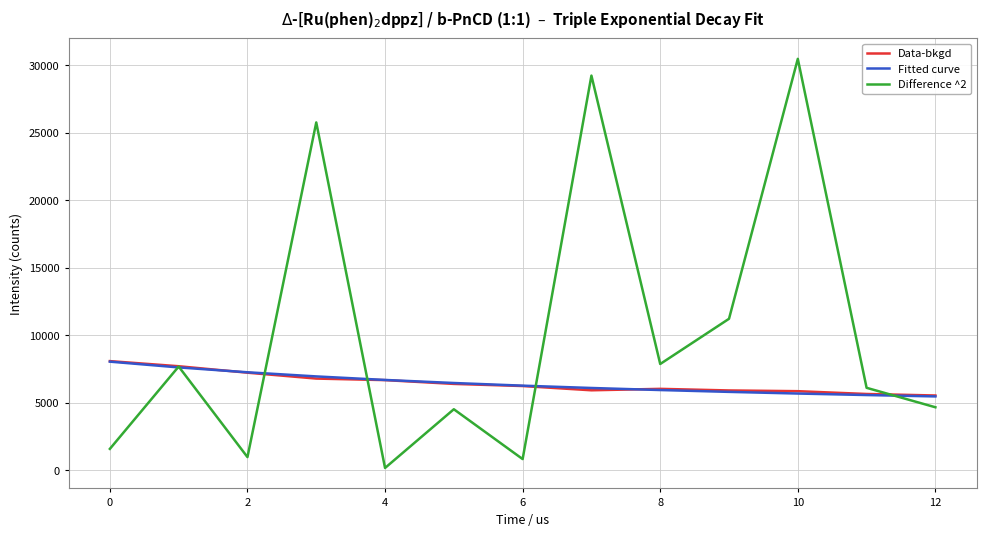

Which series has the largest total across all categories?

Difference ^2